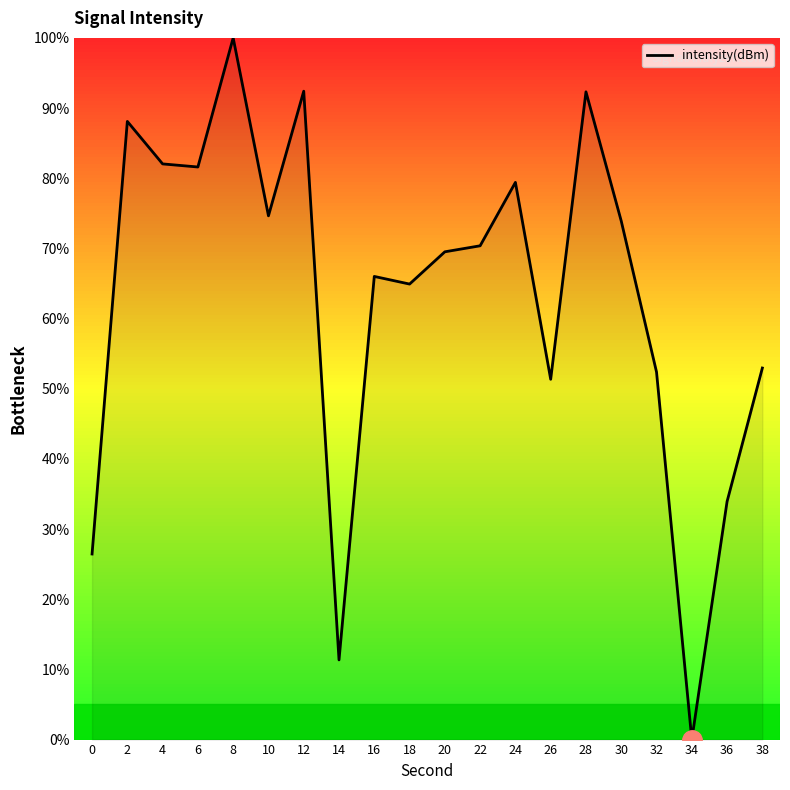

What is the approximate value at 24?

79.4